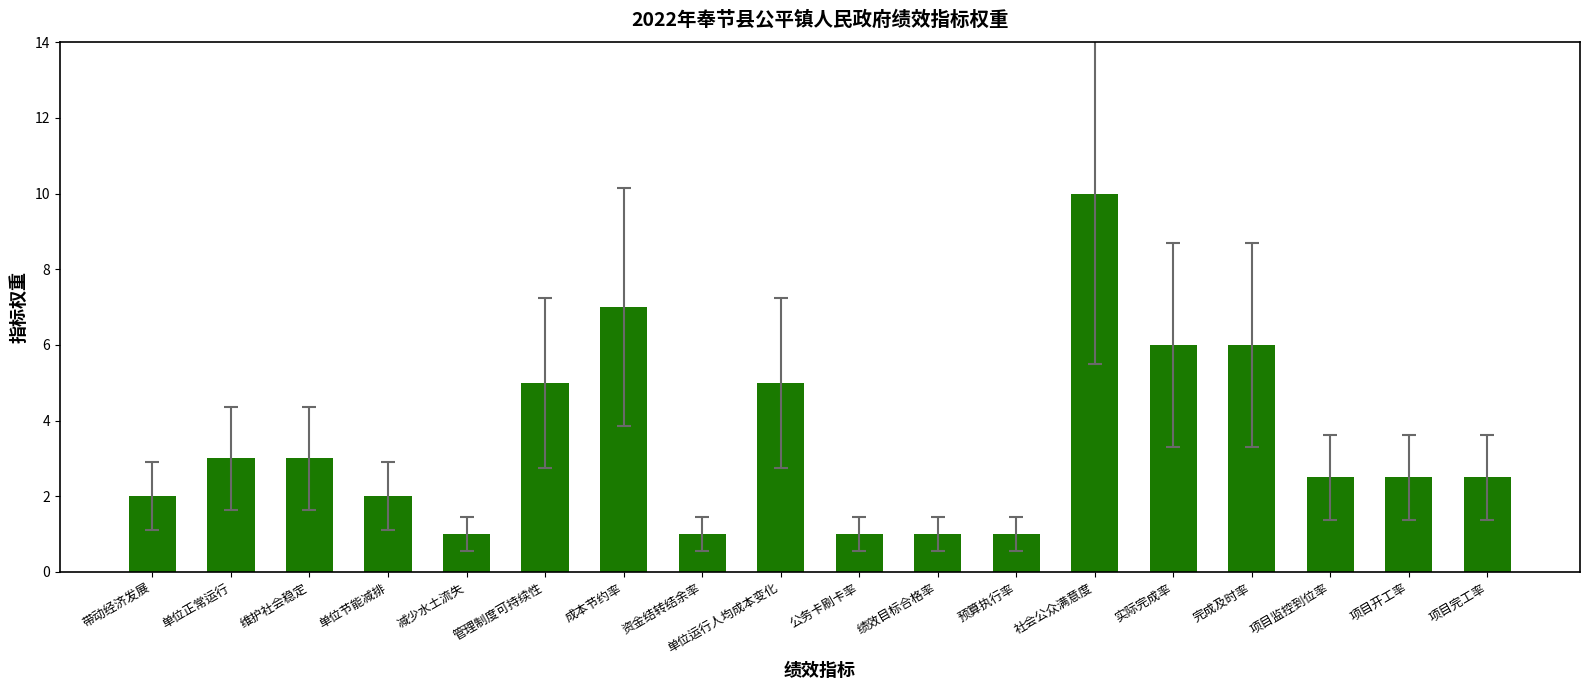

What value does the data have at 单位正常运行?

3.0